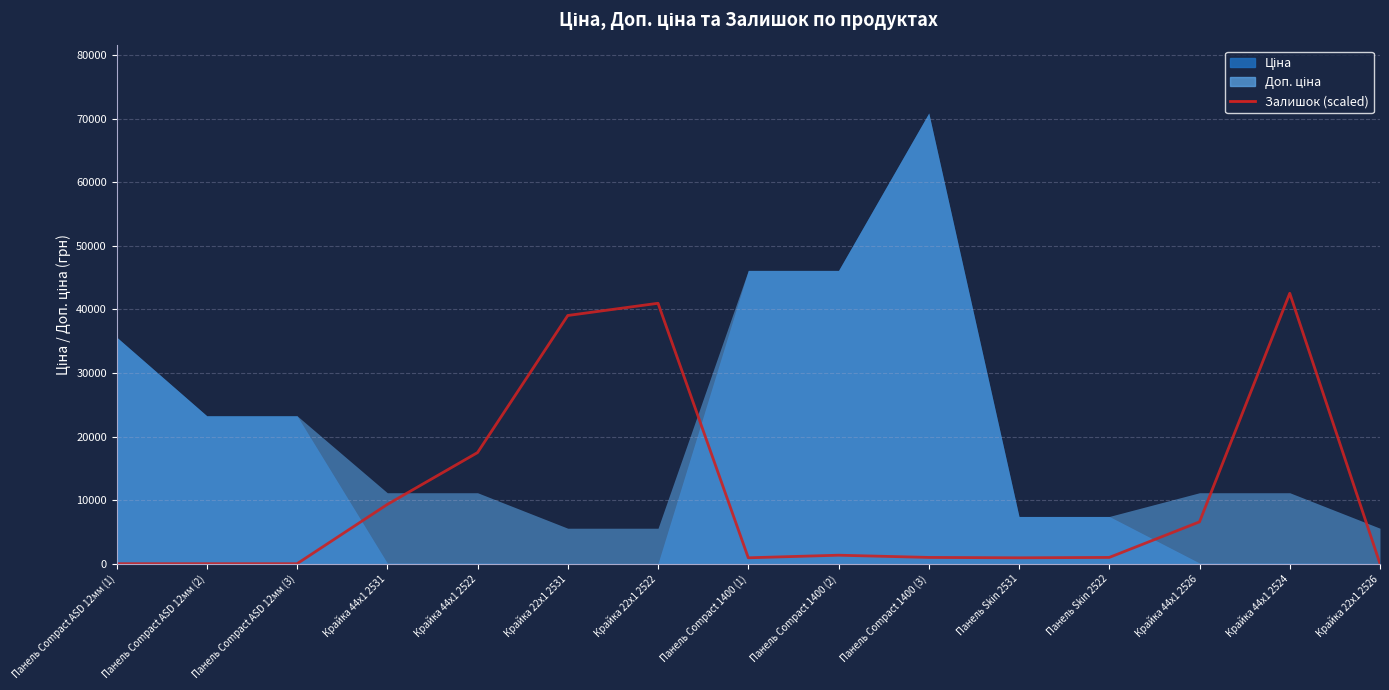

List the labels in order of value, largest first.

Крайка 44x1 2524, Крайка 22x1 2522, Крайка 22x1 2531, Крайка 44x1 2522, Крайка 44x1 2531, Крайка 44x1 2526, Панель Compact 1400 (2), Панель Compact 1400 (3), Панель Skin 2522, Панель Compact 1400 (1), Панель Skin 2531, Панель Compact ASD 12мм (1), Панель Compact ASD 12мм (2), Панель Compact ASD 12мм (3), Крайка 22x1 2526